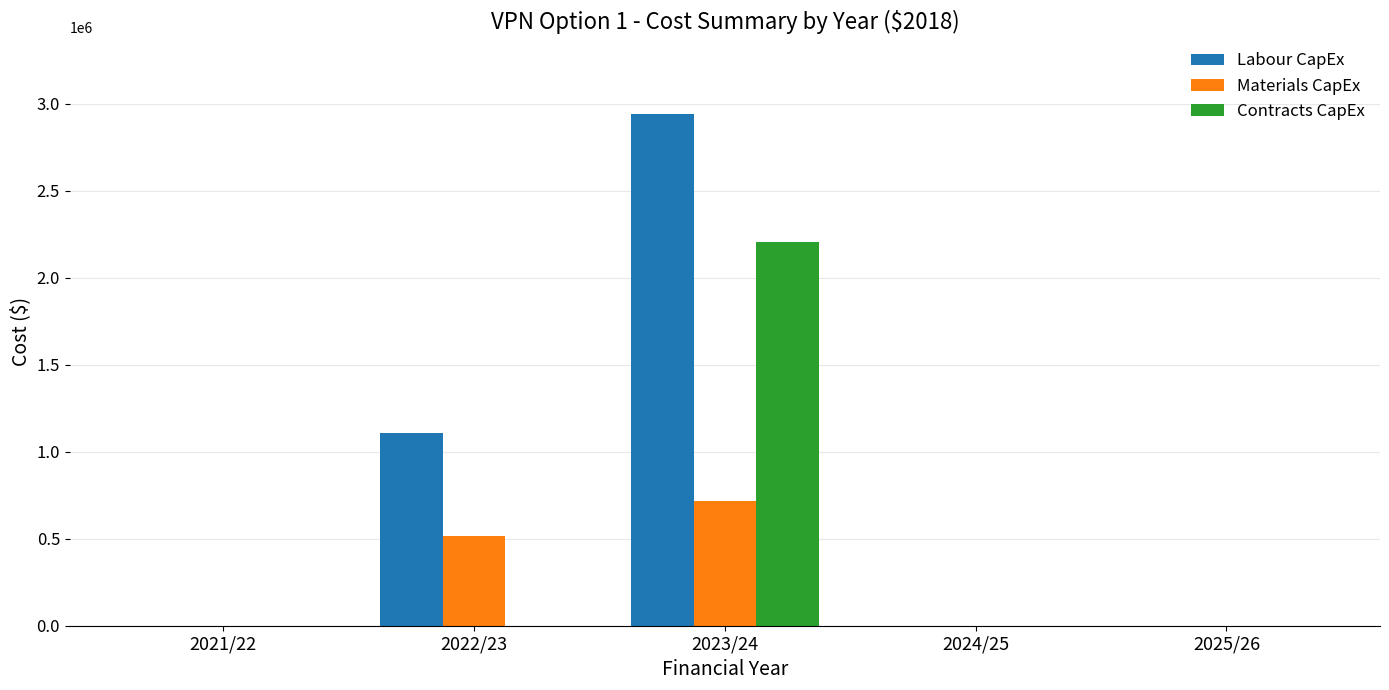

Which series has the largest range (max minus min)?

Labour CapEx